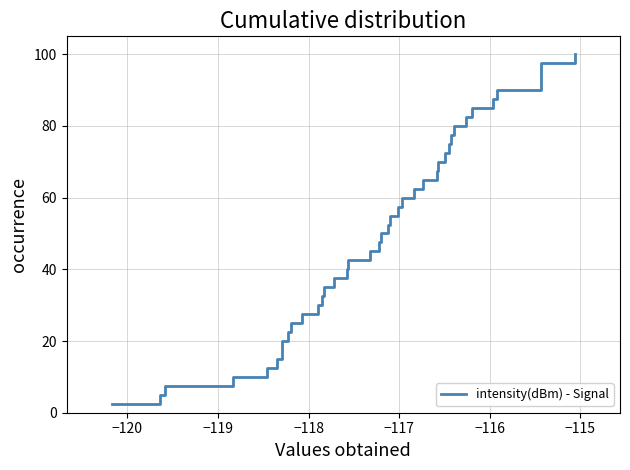

True or false: the data has more than 1 interior local peaks.

False